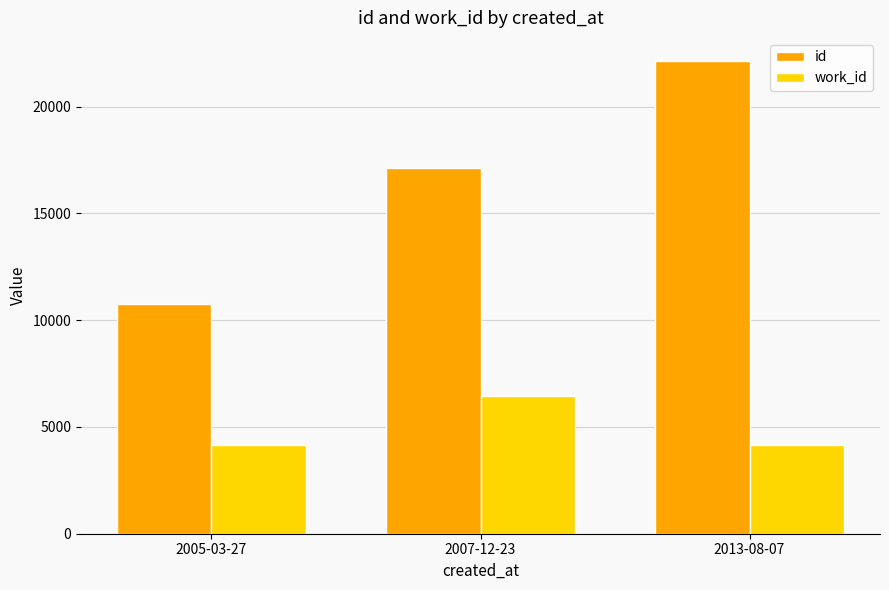

At how many categories does at least one series exceed 16929?

2